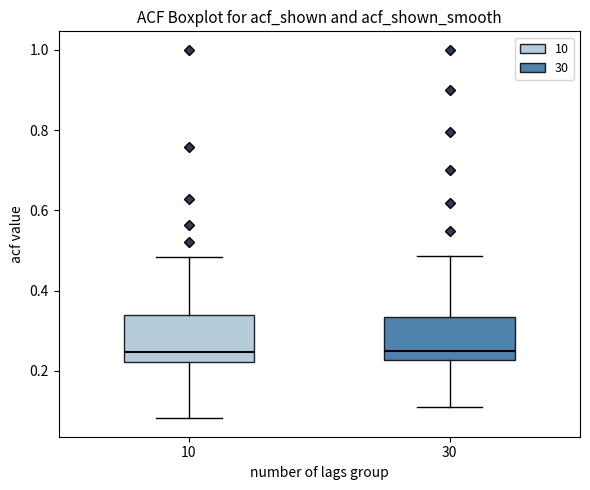

Reading left to right, read every box against the y-axis: the position of its median line, the range the box covers, and the ends of its whiskers. The values are not printed on the chart, so give them approximately, as read against the axis.

10: median 0.24, box 0.22 to 0.34, whiskers 0.08 to 0.48
30: median 0.26, box 0.22 to 0.34, whiskers 0.12 to 0.48